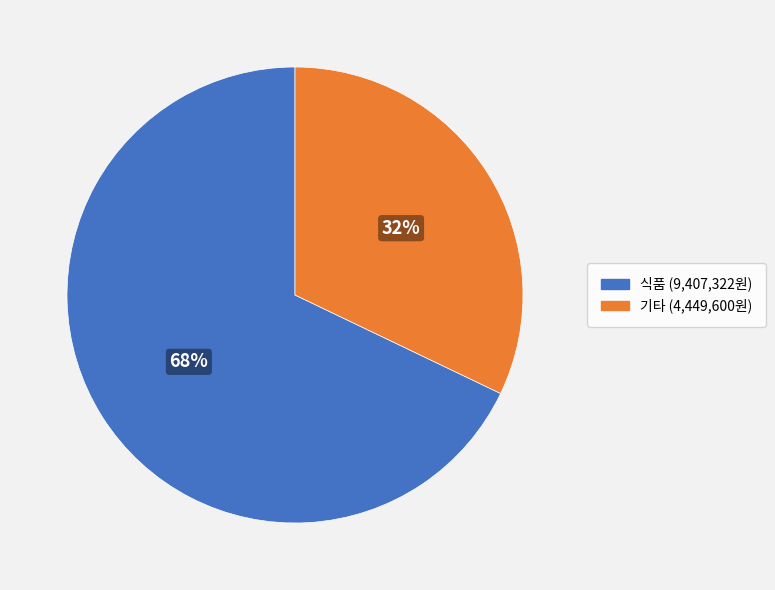

Between 기타 and 식품, which is larger?

식품